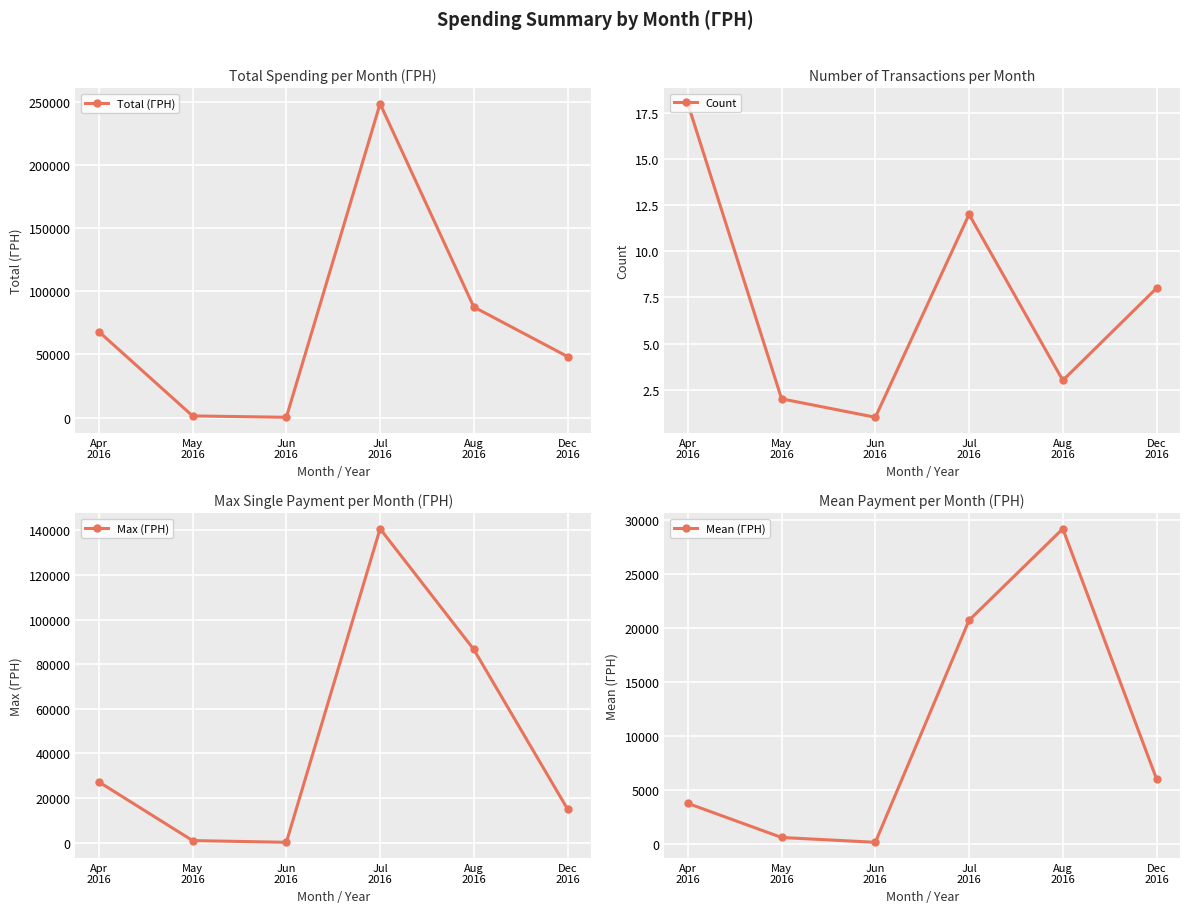

Which category has the lowest value across all series?

Jun
2016